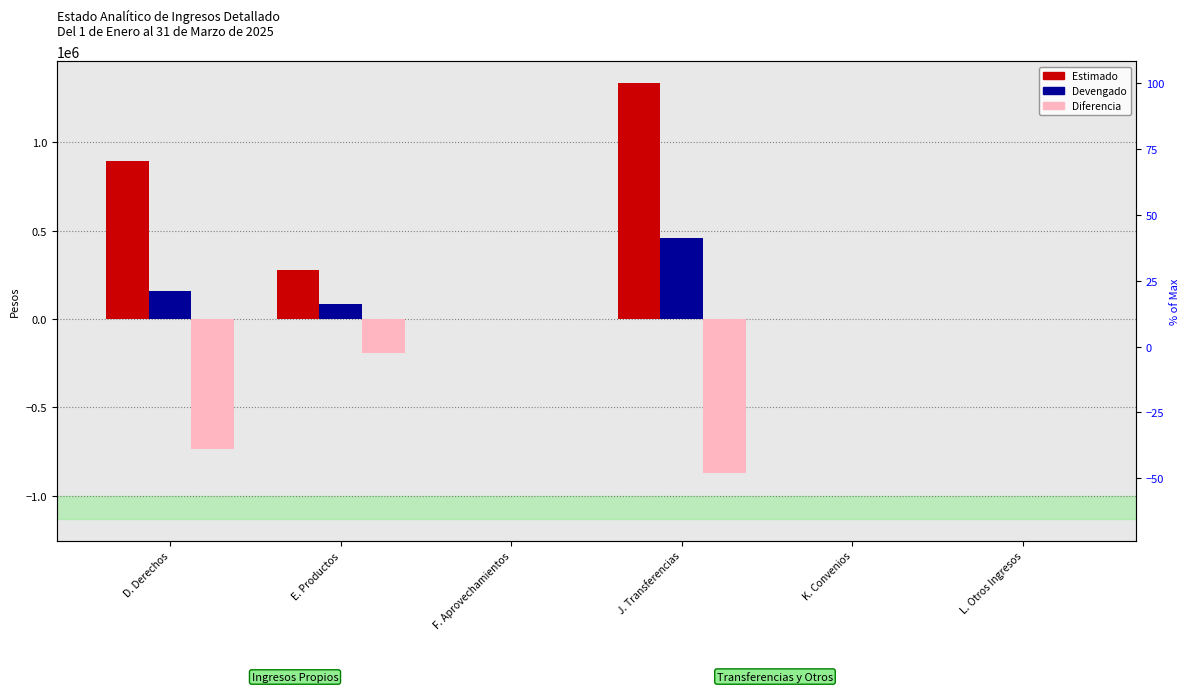

What is the sum of the Diferencia values at J. Transferencias and D. Derechos?

-1613446